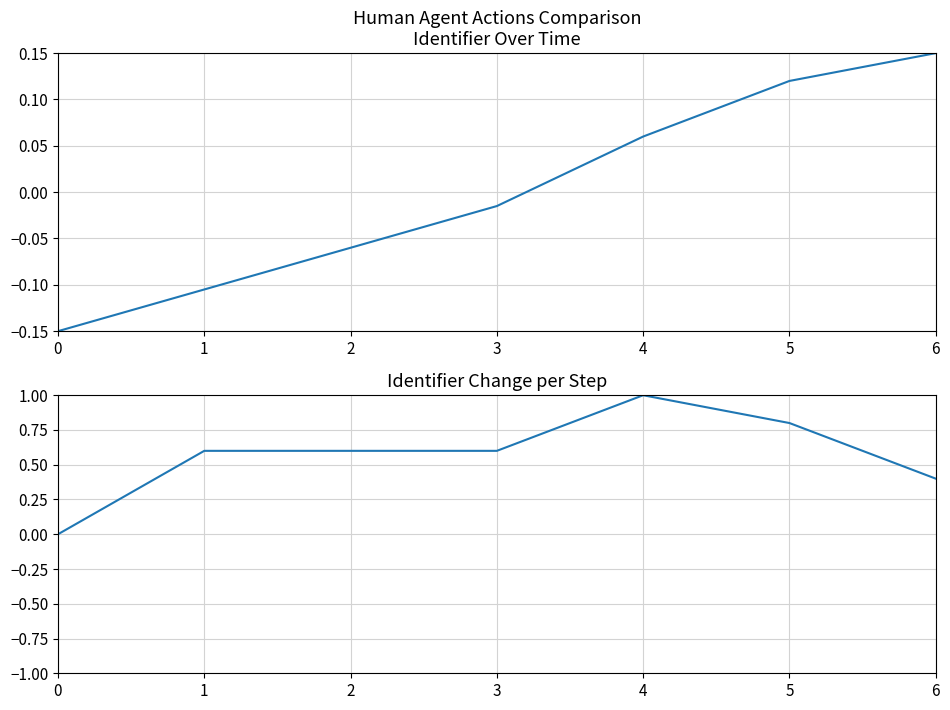

Is it true that Identifier equals -0.0 at 2?

False